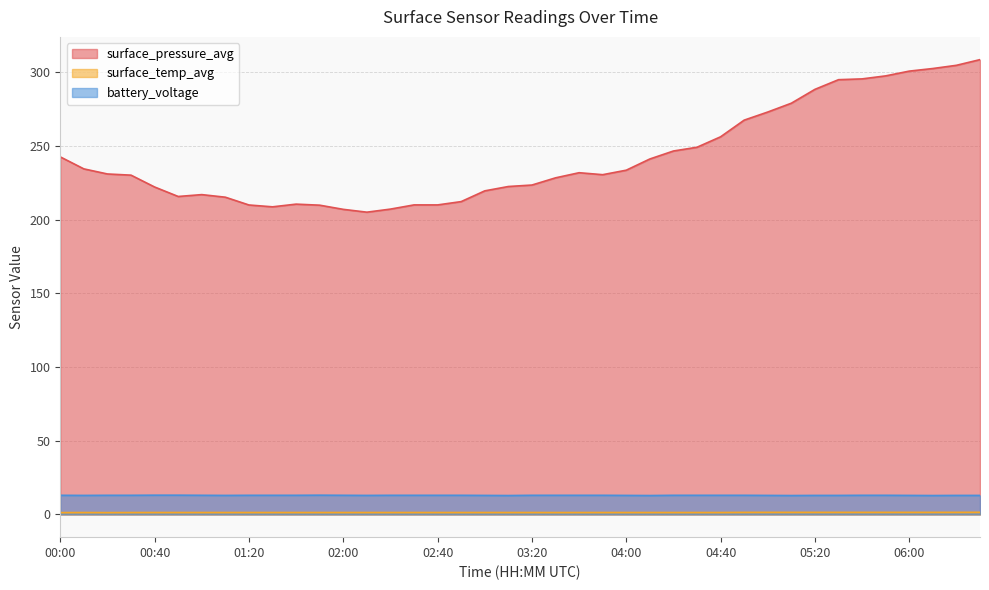

Rank the categories by surface_pressure_avg value from lowest to highest.

02:10, 02:00, 02:20, 01:30, 01:50, 01:20, 02:40, 02:30, 01:40, 02:50, 01:10, 00:50, 01:00, 03:00, 00:40, 03:10, 03:20, 03:30, 00:30, 03:50, 00:20, 03:40, 04:00, 00:10, 04:10, 00:00, 04:20, 04:30, 04:40, 04:50, 05:00, 05:10, 05:20, 05:30, 05:40, 05:50, 06:00, 06:10, 06:20, 06:30